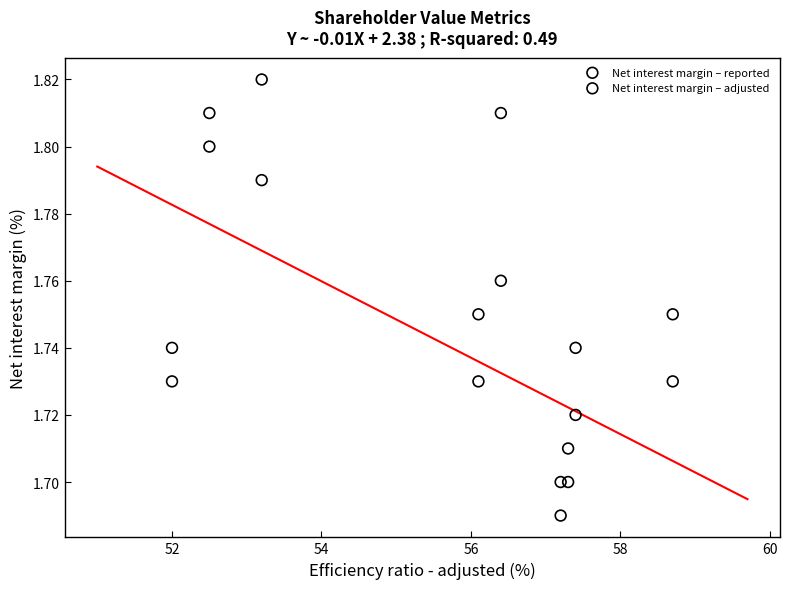

Across all data points, what is the range of X values (max minus min)?

6.7